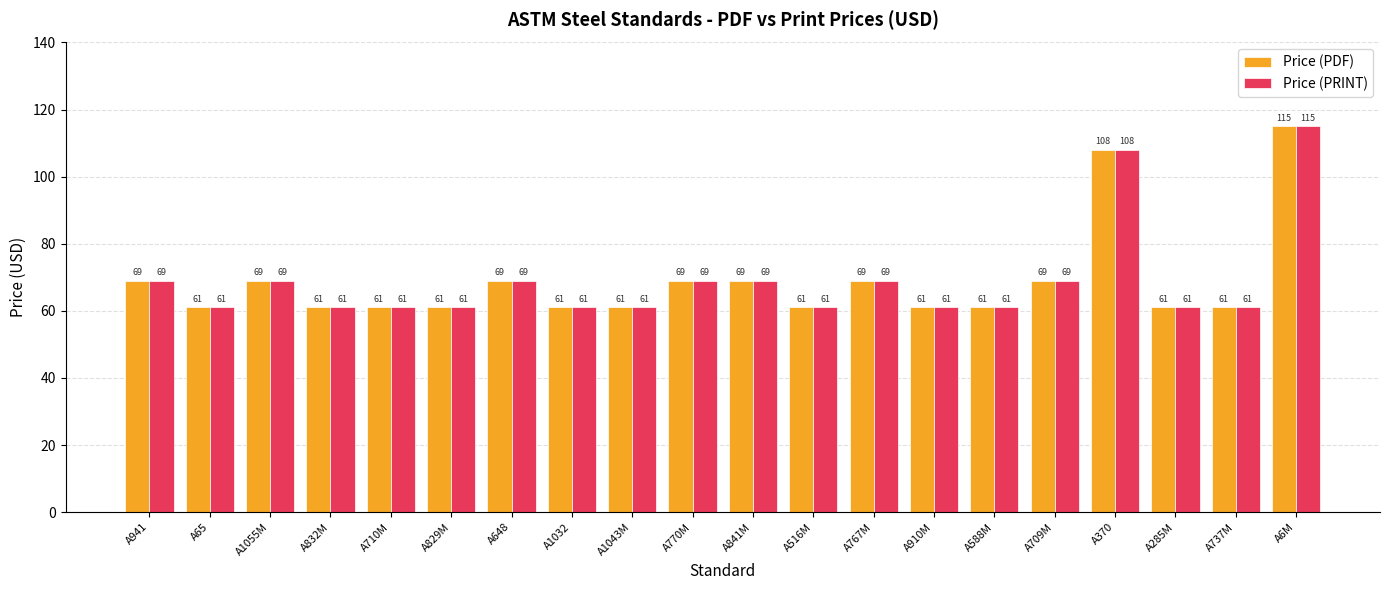

Which category has the highest value in the Price (PRINT) series?

A6M